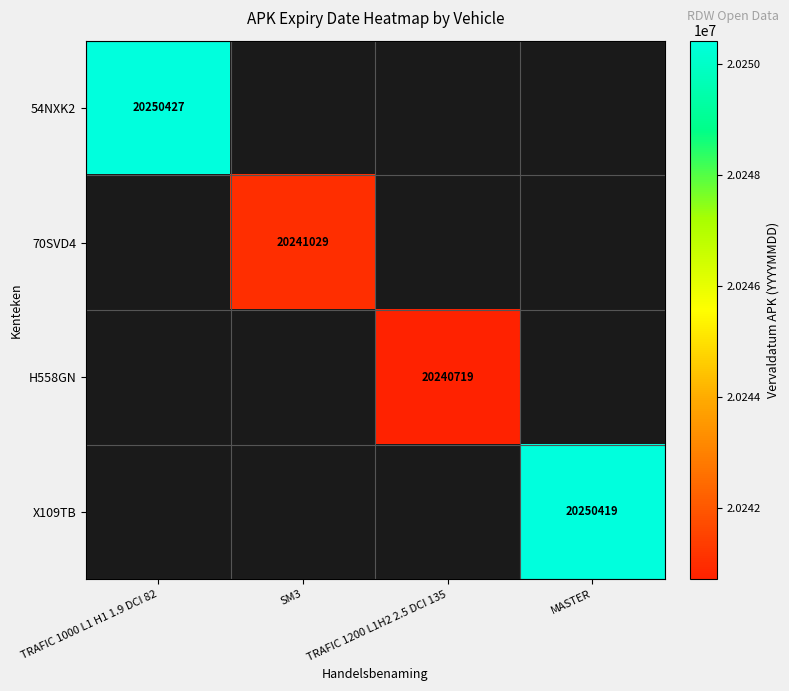

Between TRAFIC 1000 L1 H1 1.9 DCI 82 and MASTER, which is larger?

TRAFIC 1000 L1 H1 1.9 DCI 82